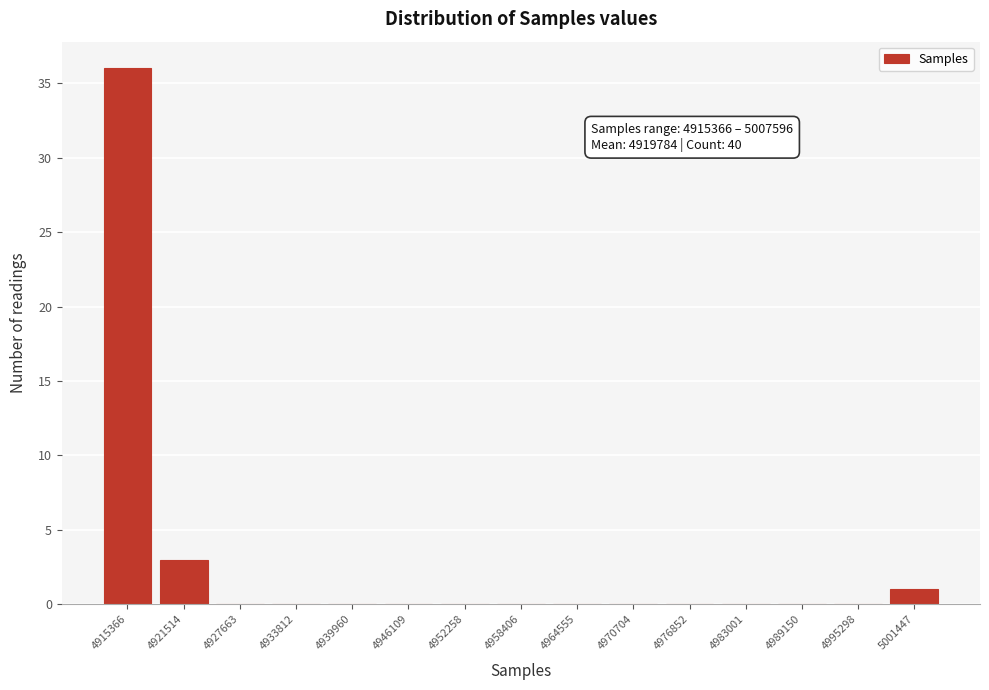

Reading right to left, what are all the values shown in this chart?

5001447=1	4995298=0	4989150=0	4983001=0	4976852=0	4970704=0	4964555=0	4958406=0	4952258=0	4946109=0	4939960=0	4933812=0	4927663=0	4921514=3	4915366=36